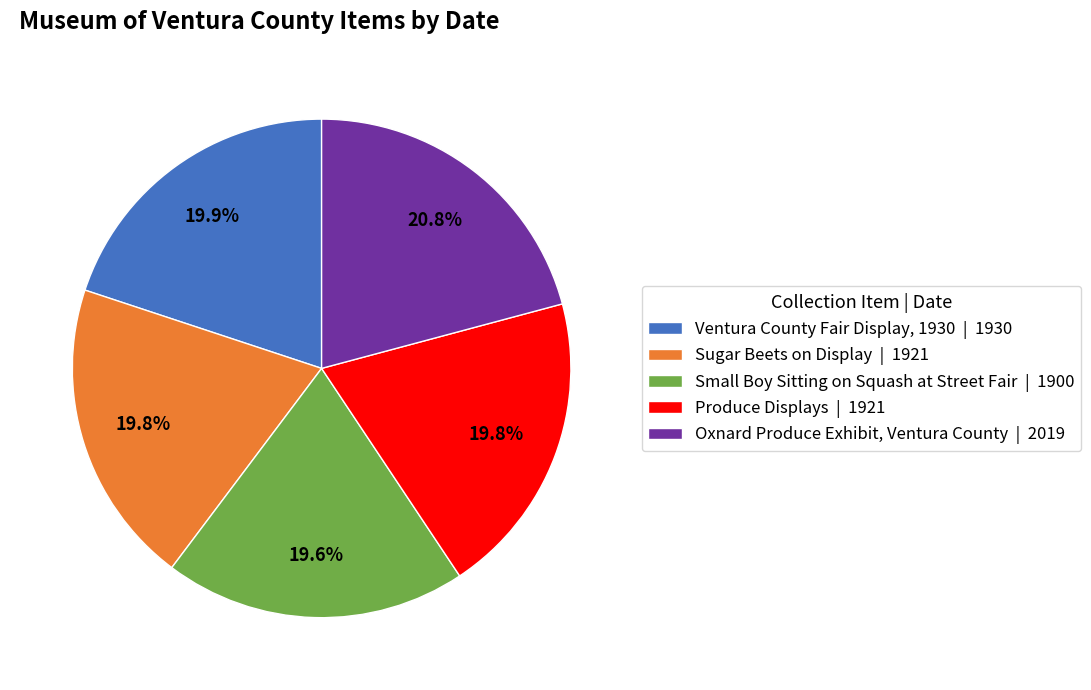

Does any single category account for the majority?

No